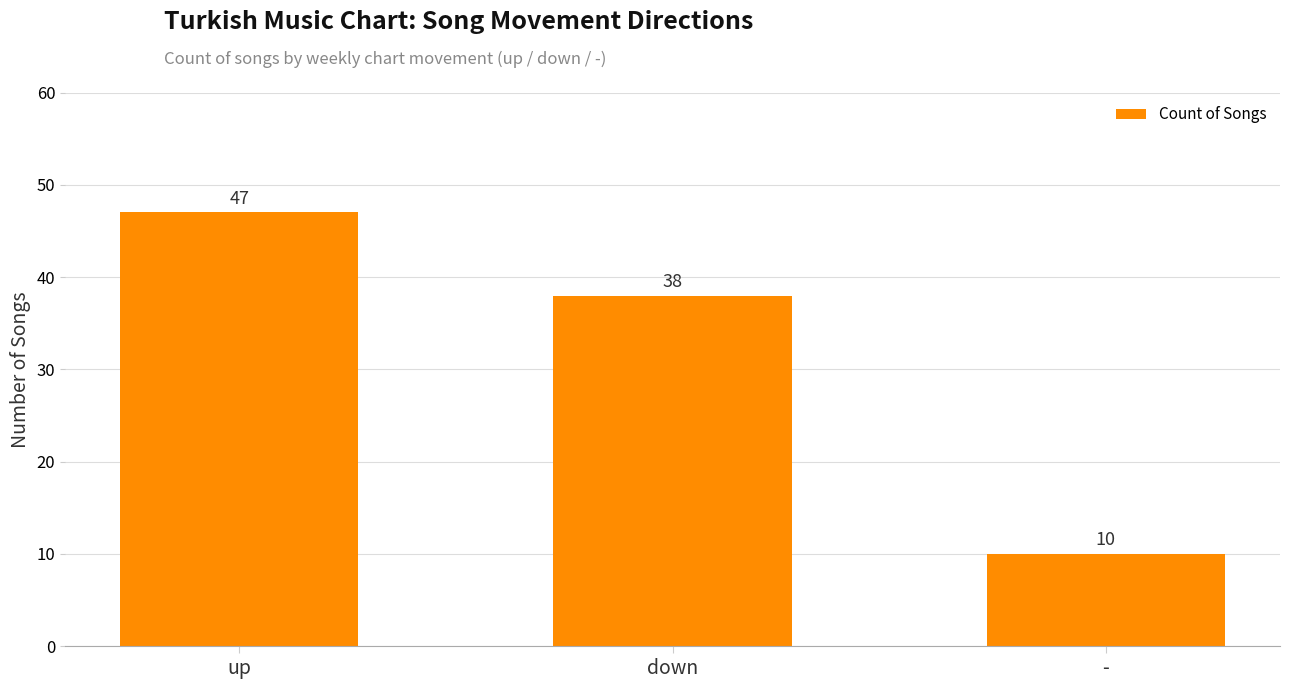

How many bars are there in total?

3